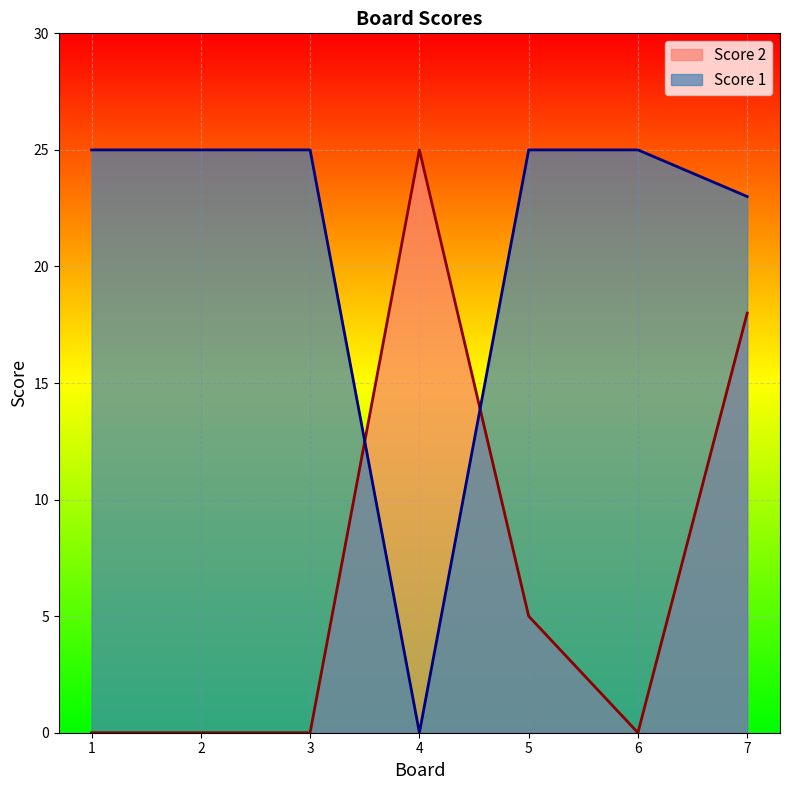

How many interior local valleys does the Score 2 series have?

1